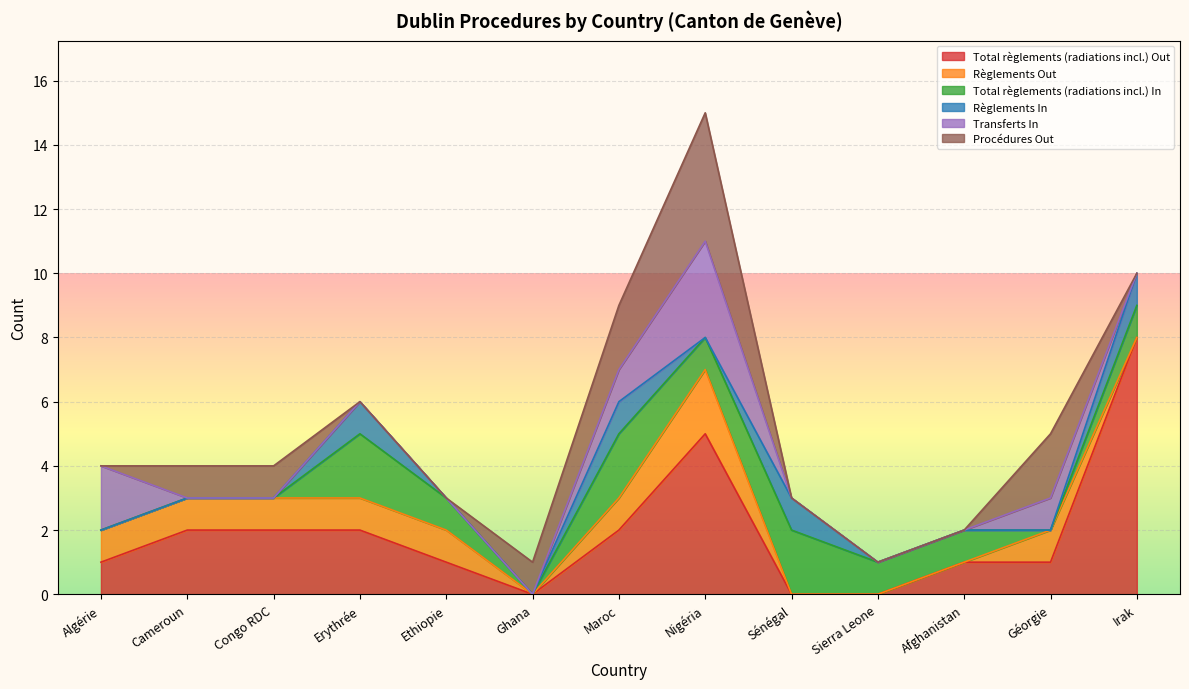

What is the total value across all series at Sierra Leone?

1